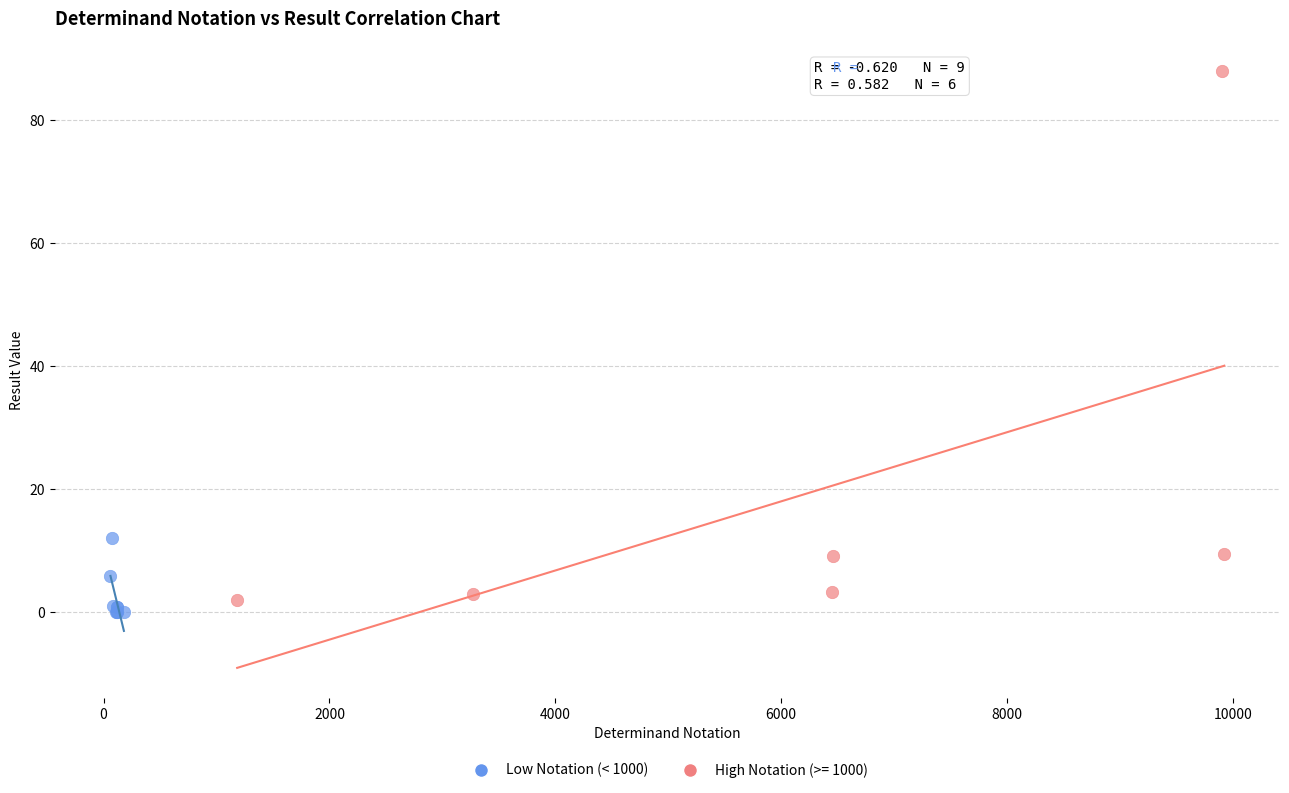

Which series contains the highest Y value?

High Notation (>= 1000)